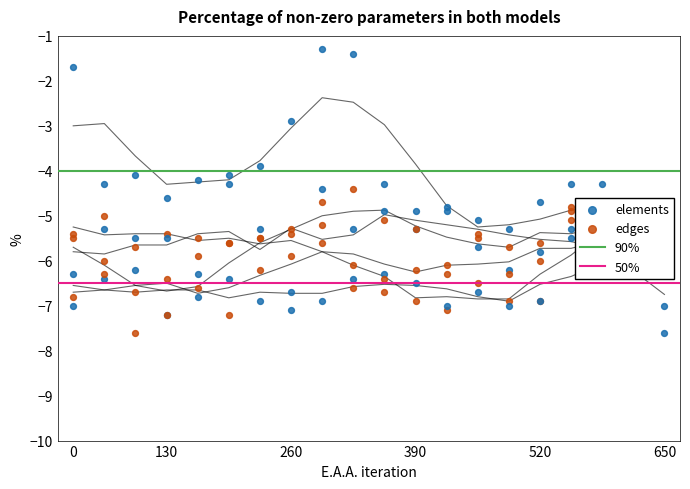

At how many categories does at least one series exceed -7?

20